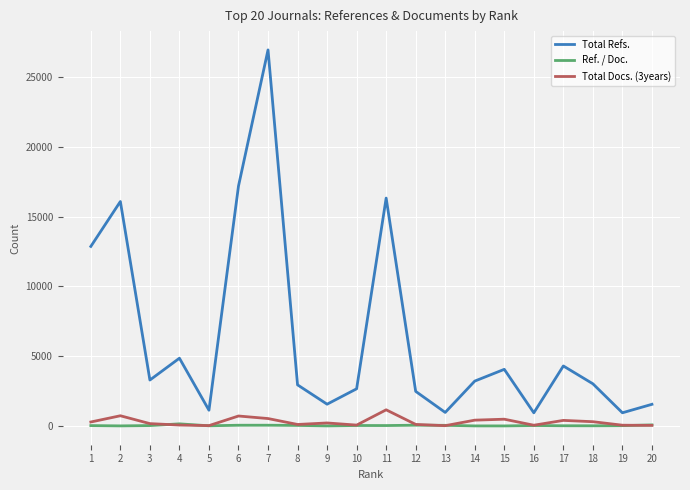

Does the chart display data point markers on the line(s)?

No